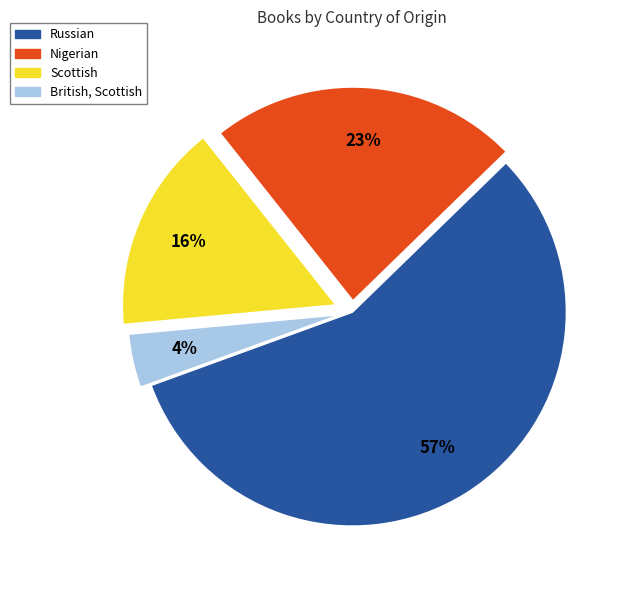

The Scottish slice represents 29% of the pie. True or false?

False